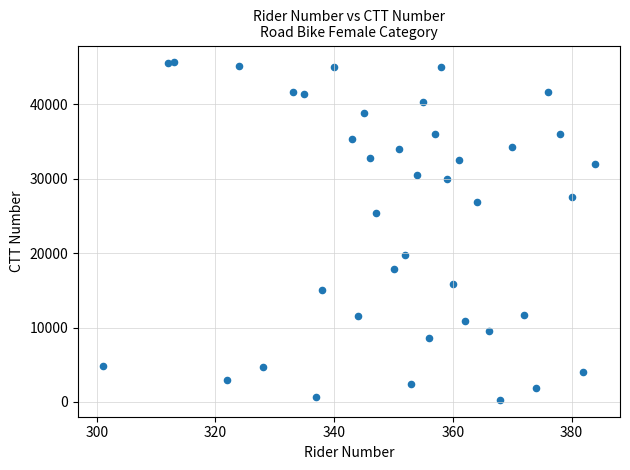

What Y value in the scatter plot is closest to 22949?

25359